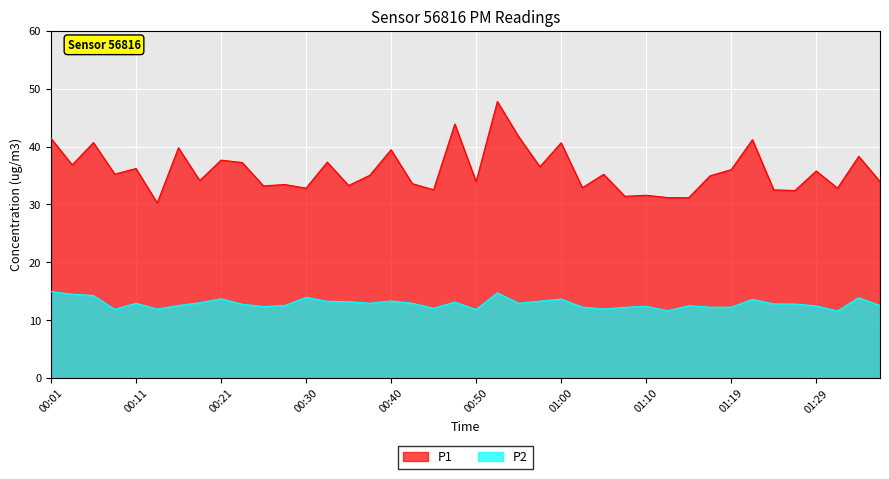

Where is the first local minimum for P2?

00:08